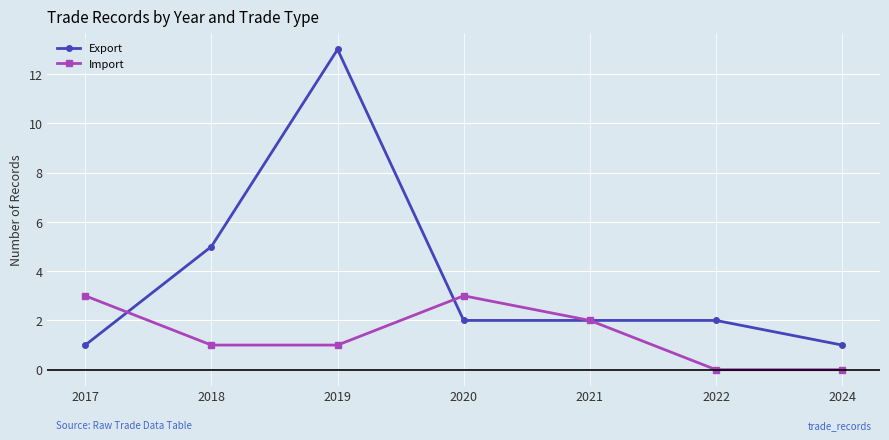

What is the maximum value shown in the chart?

13